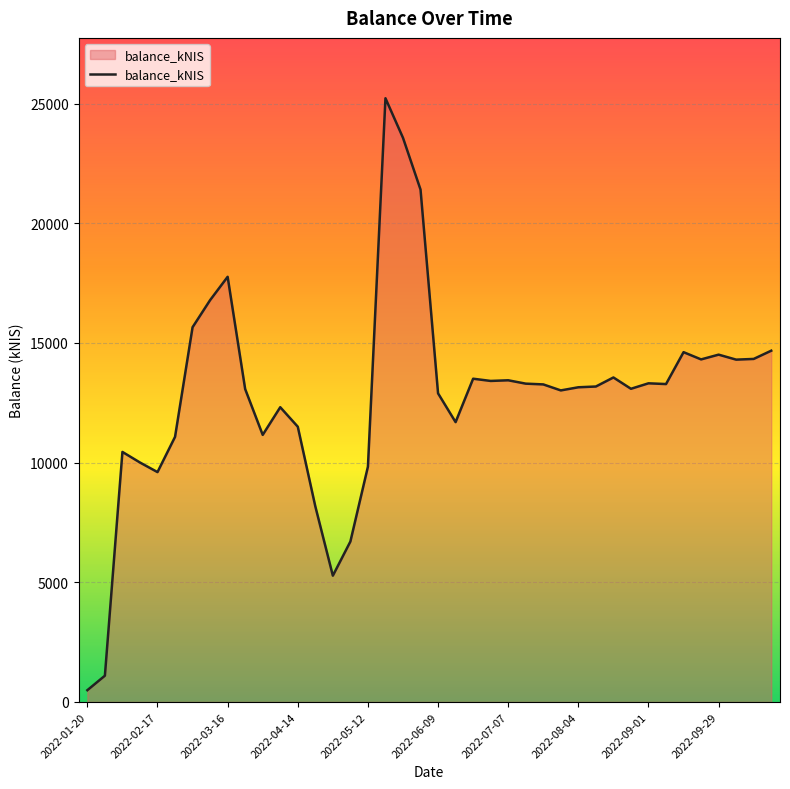

What is the maximum value shown in the chart?

25218.9